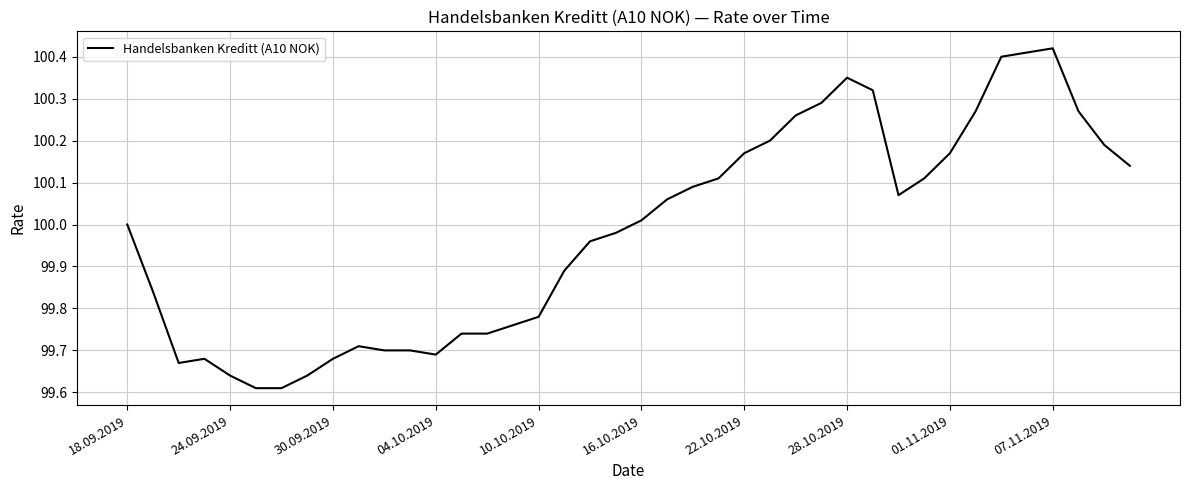

What is the difference between the maximum and minimum values?

0.8